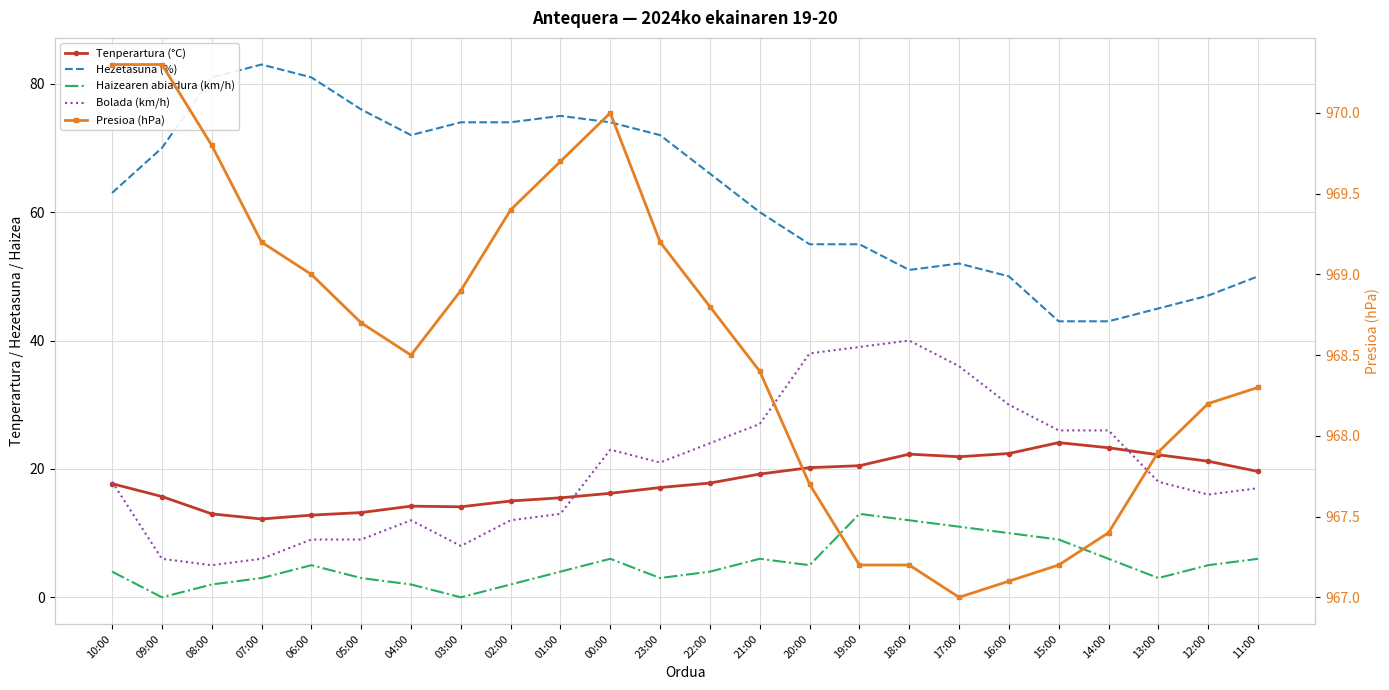

Is it true that Bolada (km/h) equals 12.0 at 02:00?

True